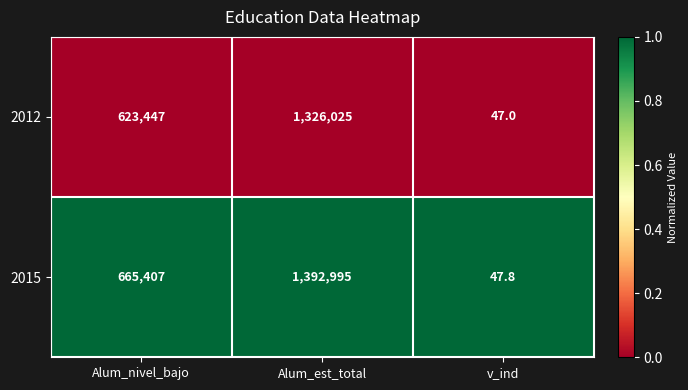

List the series in order of their peak value, highest first.

2015, 2012